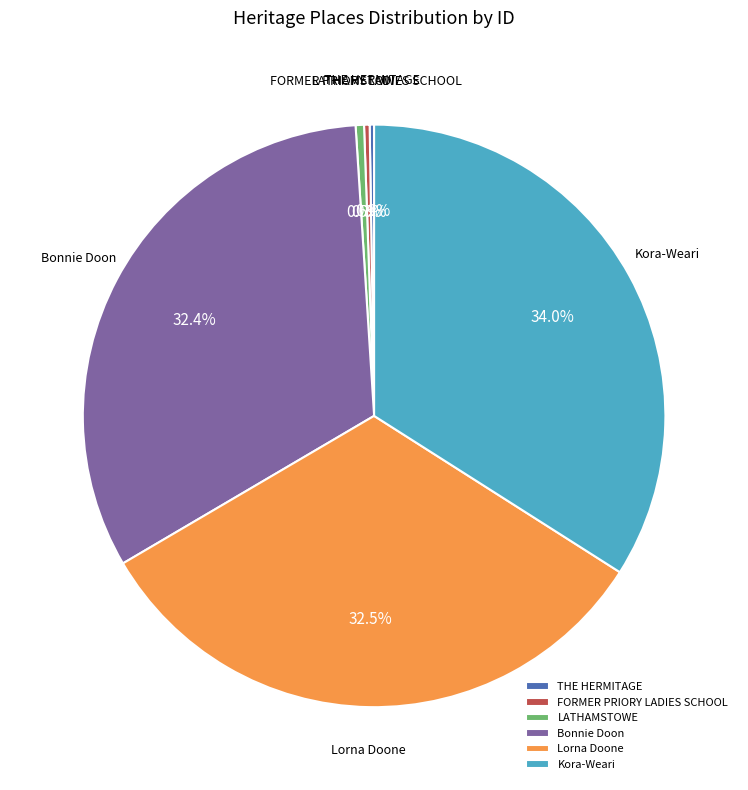

To the nearest percent, what is the difference between the Kora-Weari and Bonnie Doon slice percentages?

2%